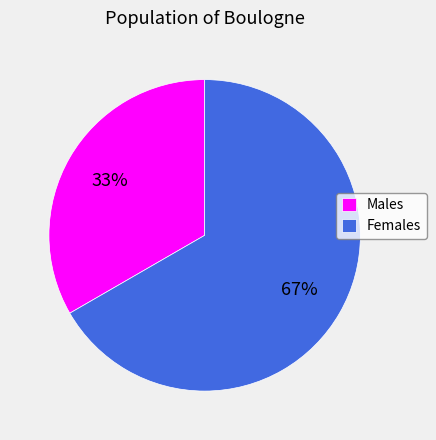

What is the smallest slice in the pie chart?

Males